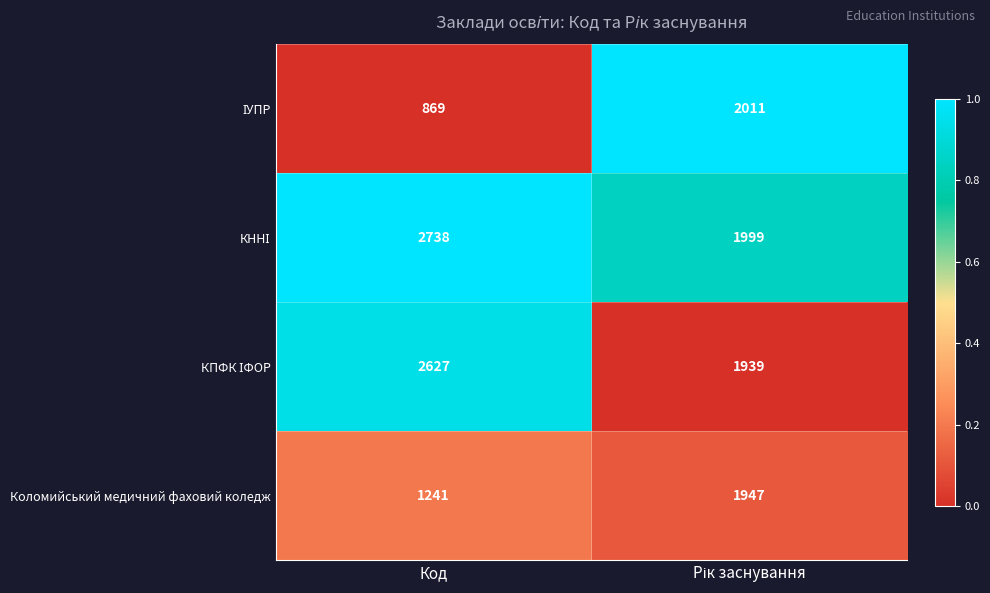

The value of Коломийський медичний фаховий коледж at Код is 1744. True or false?

False